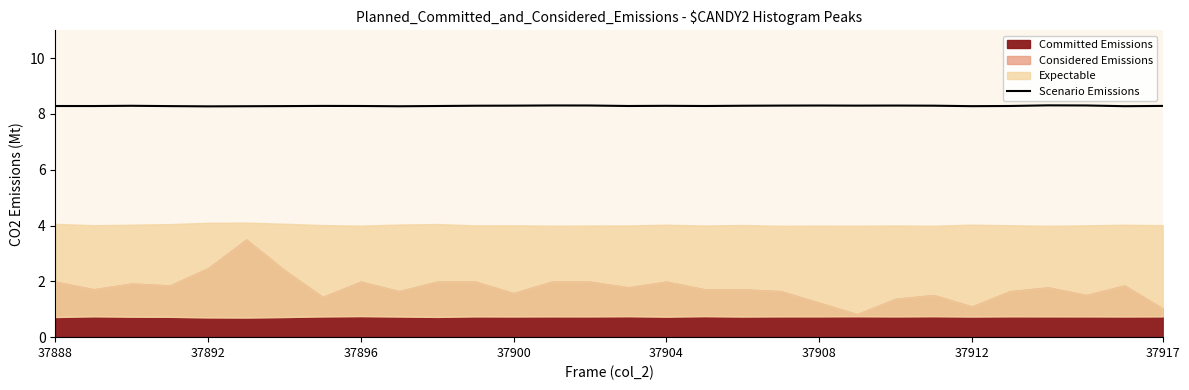

What is the maximum value for Scenario Emissions?

8.3